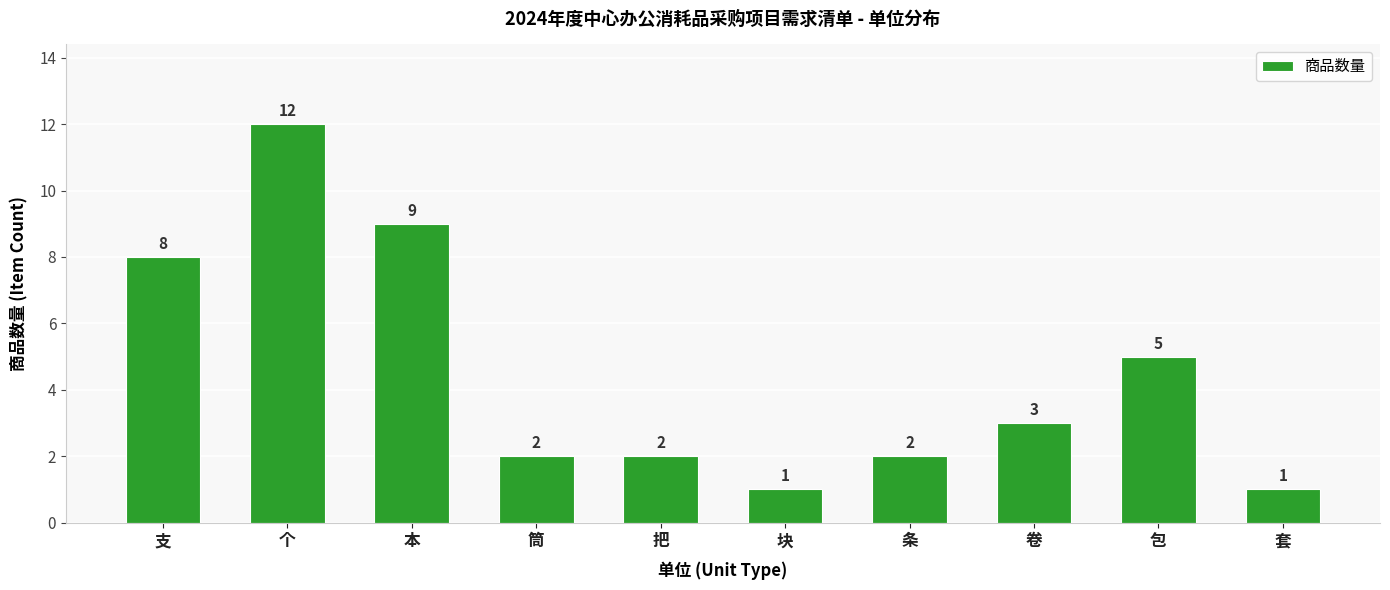

How many values are below 3?

5